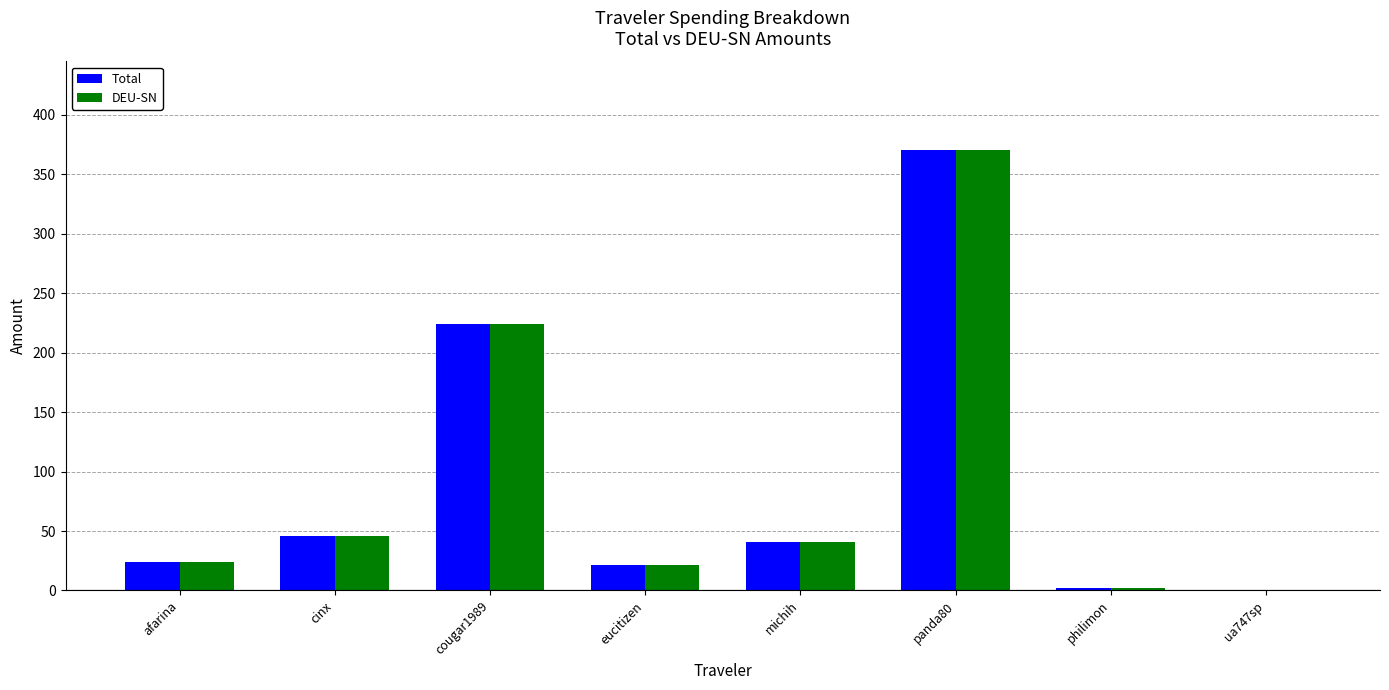

What is the maximum value shown in the chart?

370.8